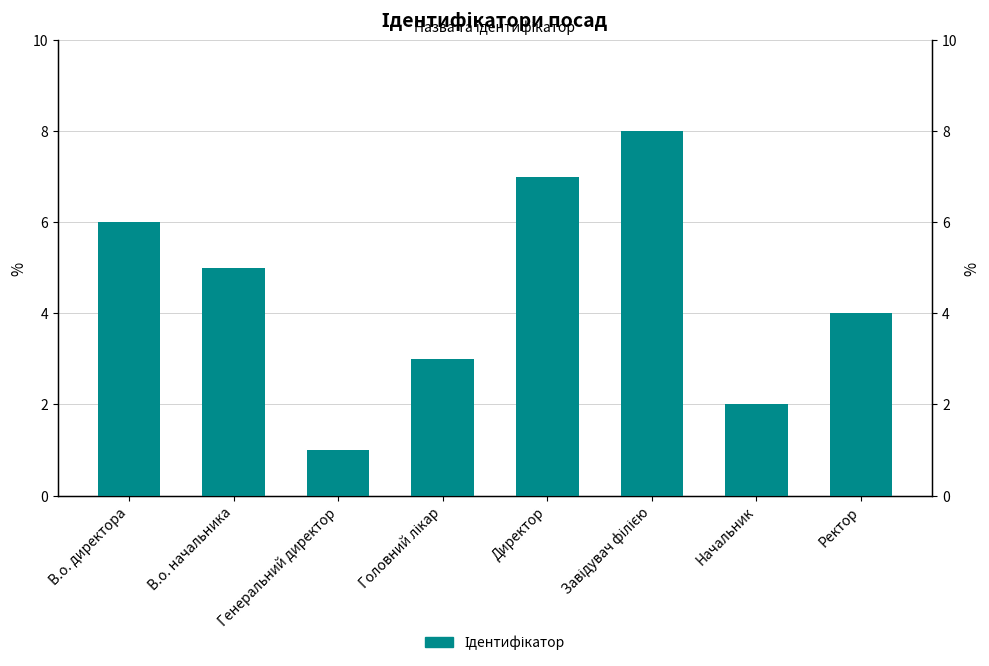

List the labels in order of value, smallest first.

Генеральний директор, Начальник, Головний лікар, Ректор, В.о. начальника, В.о. директора, Директор, Завідувач філією